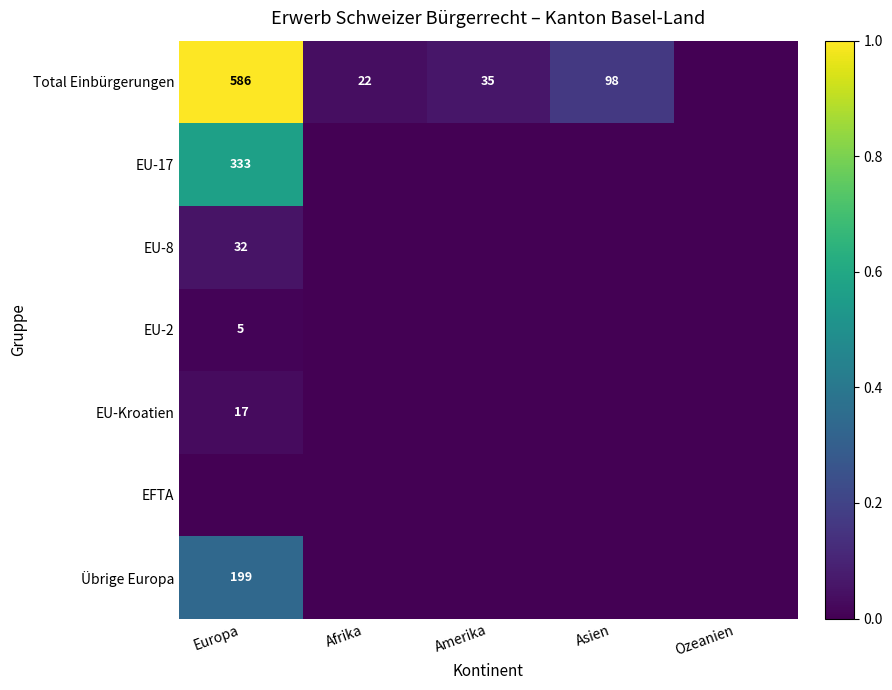

Which has a higher value, Asien or Europa?

Europa